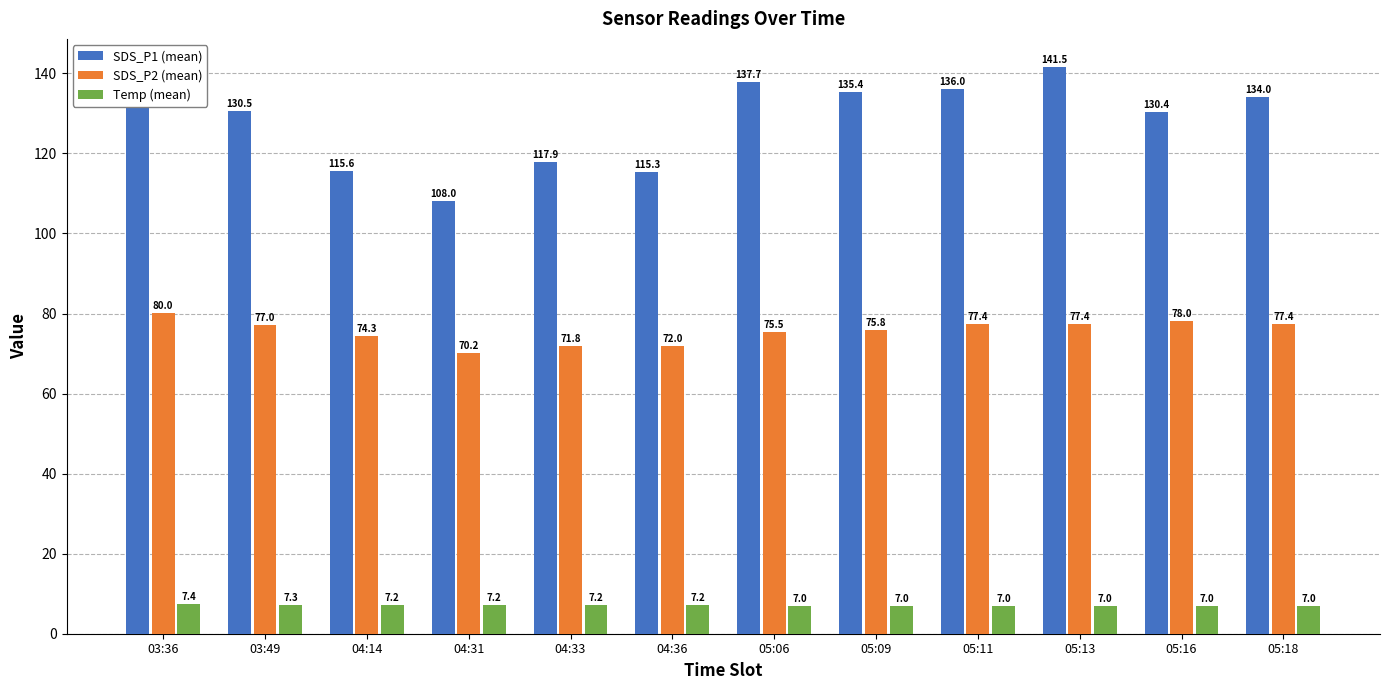

What position from the right is 05:09?

5